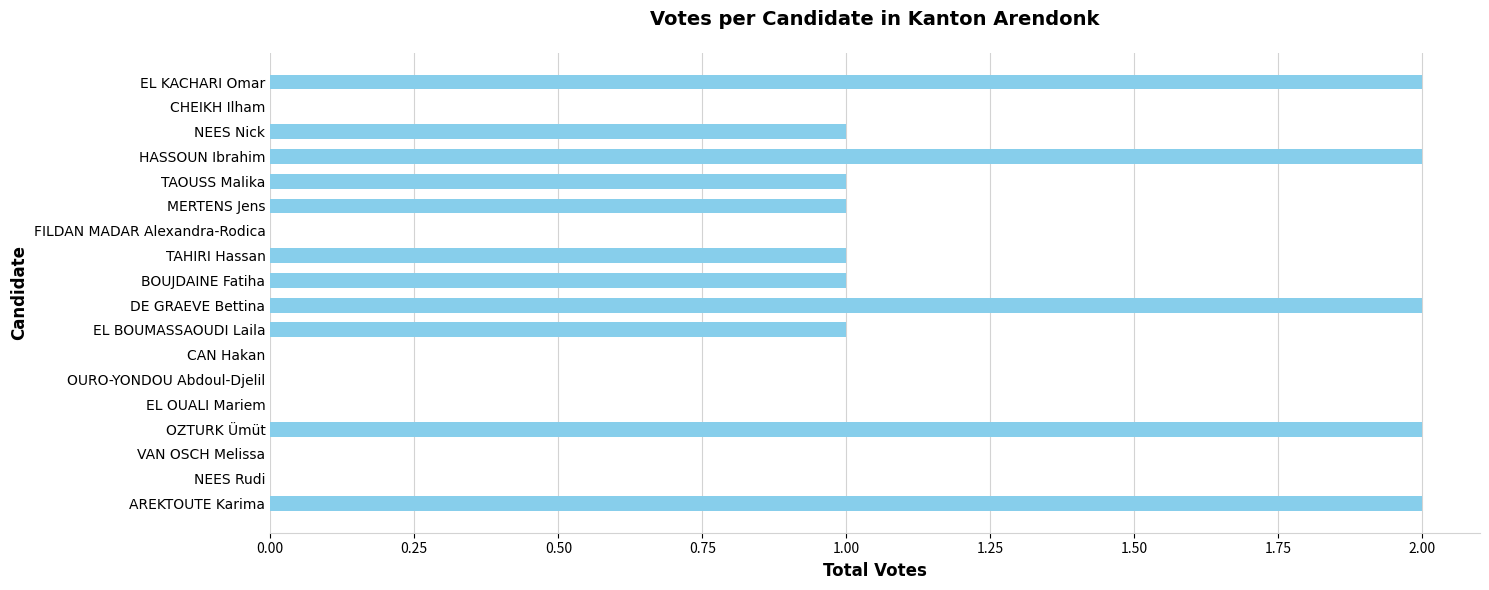

What is the sum of the values at EL KACHARI Omar and MERTENS Jens?

3